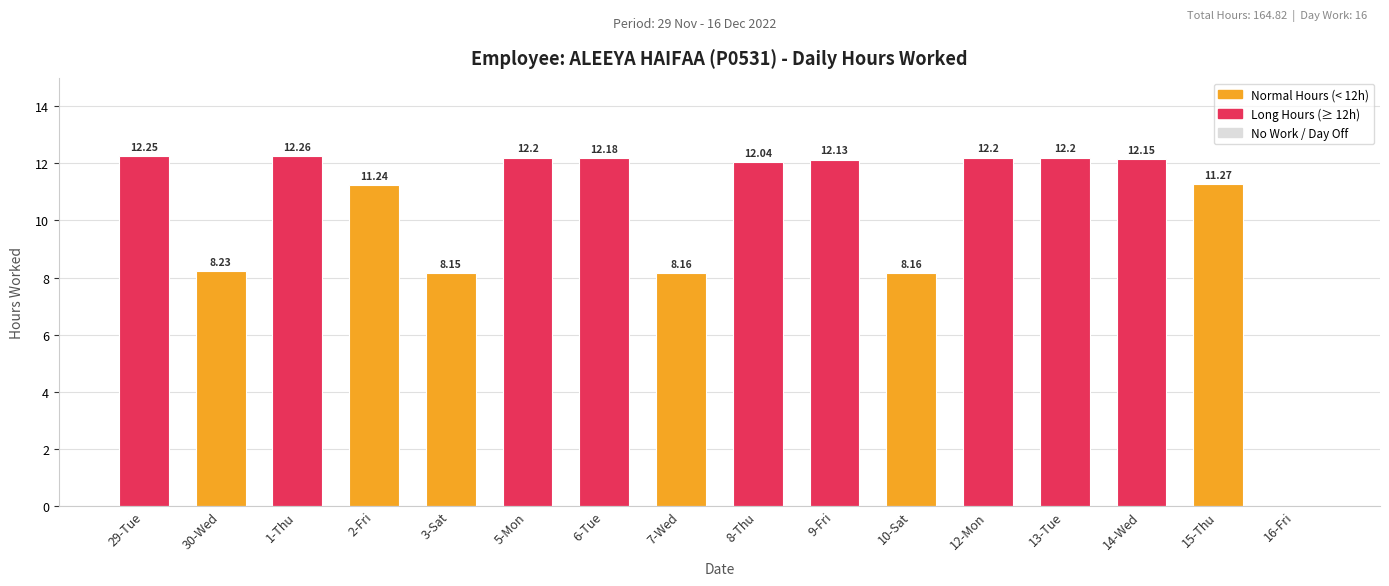

What is the sum of the values at 15-Thu and 29-Tue?

23.5